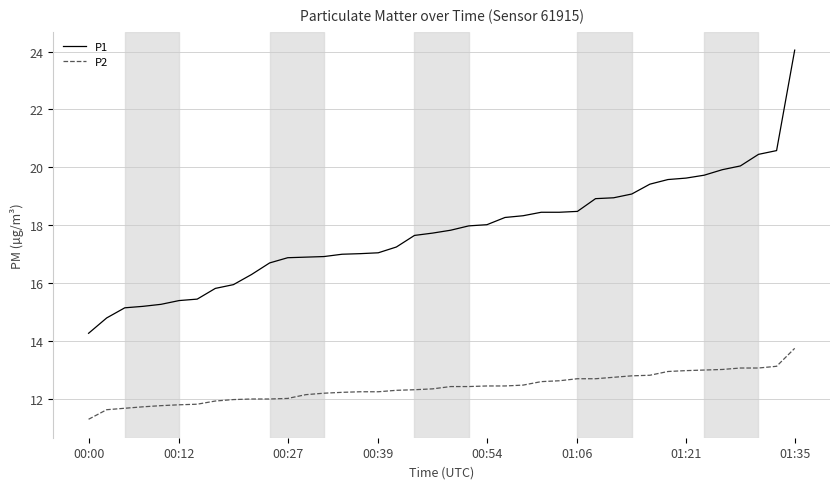

Which series has the largest range (max minus min)?

P1